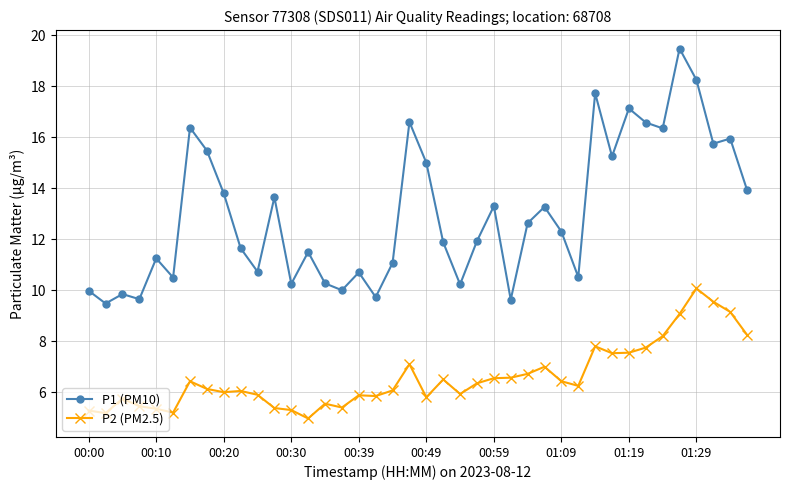

True or false: P2 (PM2.5) has more than 0 points higher than both neighbors.

True